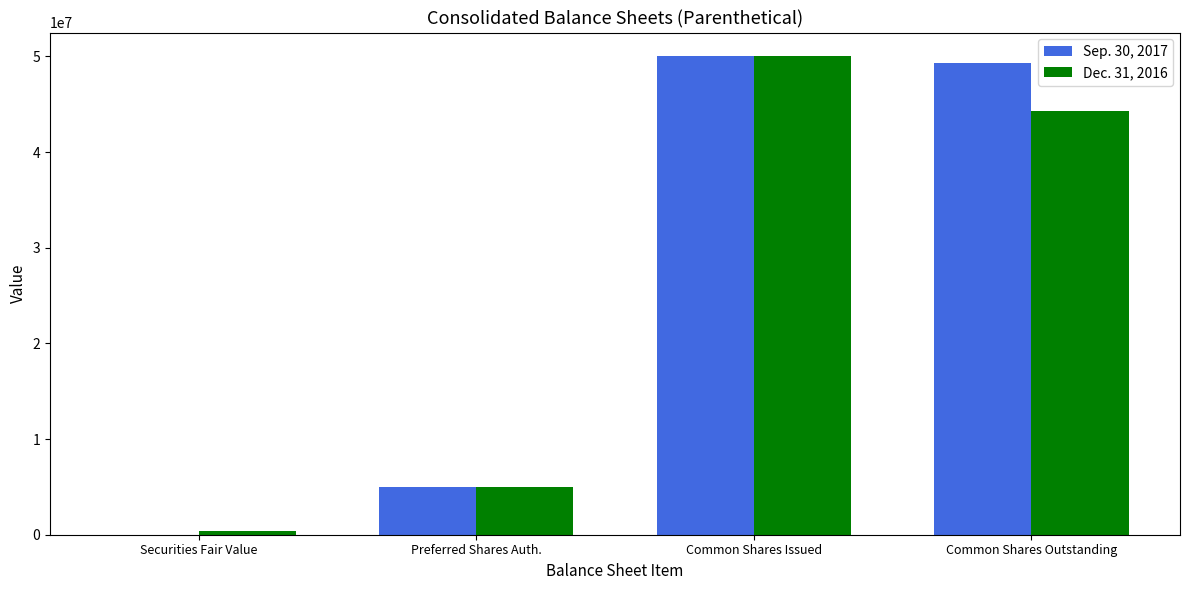

Reading left to right, list all the values displayed in this chart.

Sep. 30, 2017: 0	5000000	49990248	49320225
Dec. 31, 2016: 362893	5000000	49990248	44332273